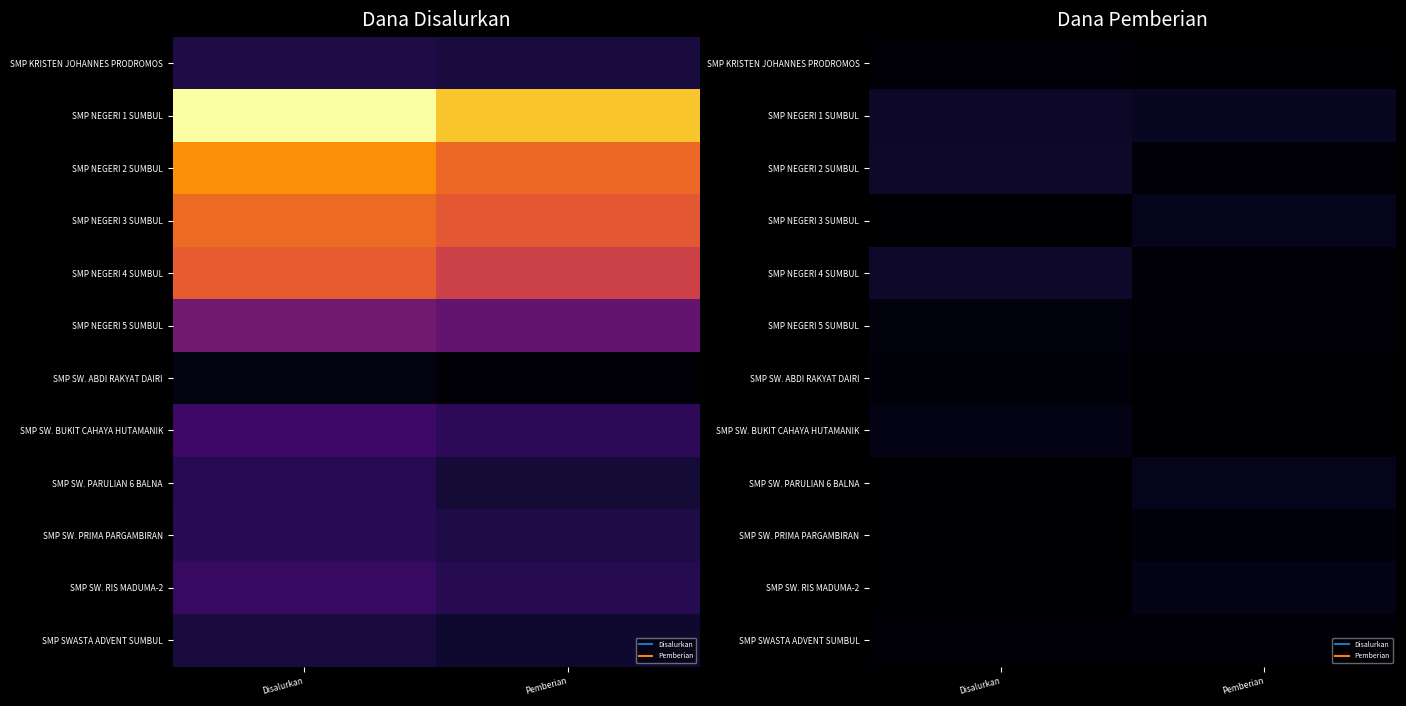

The SMP SW. PRIMA PARGAMBIRAN series shows 1524408 at Pemberian. True or false?

False